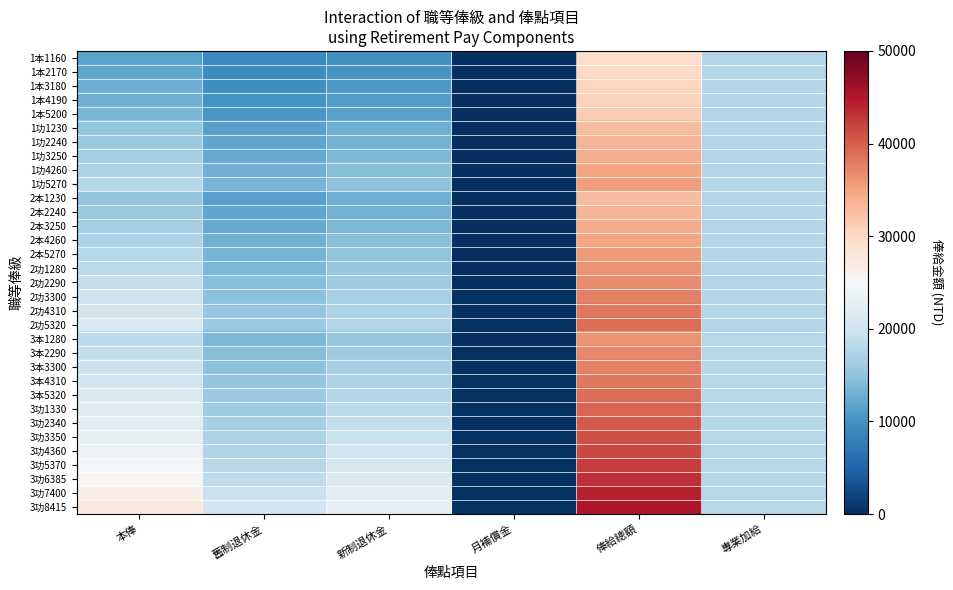

Between 新制退休金 and 月補償金, which is larger?

新制退休金